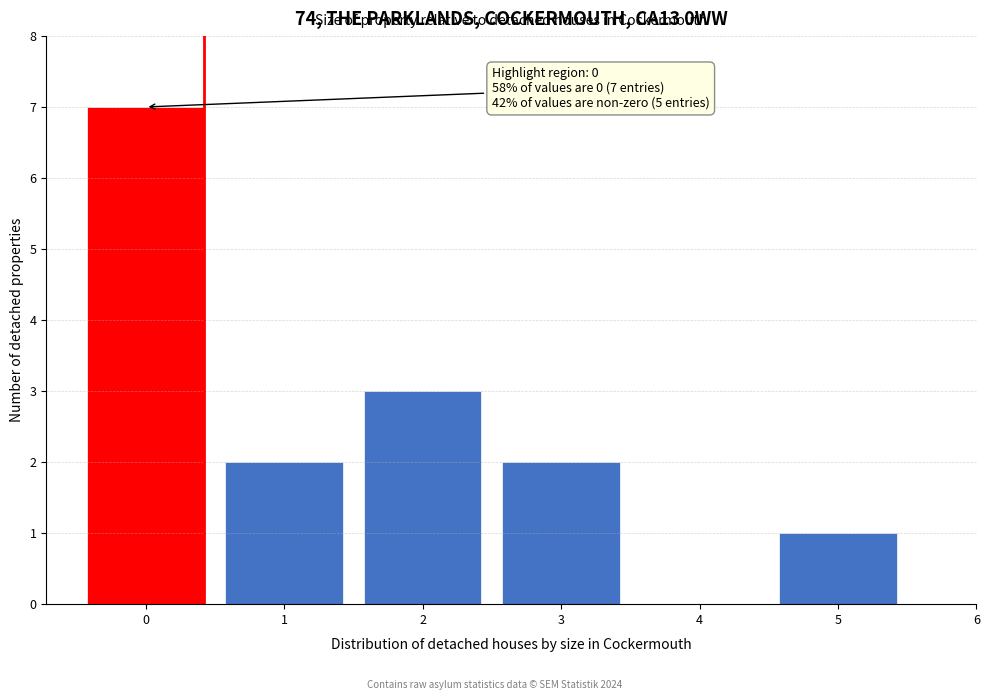

Reading right to left, extract all data points from this chart.

5=1	4=0	3=2	2=3	1=2	0=7